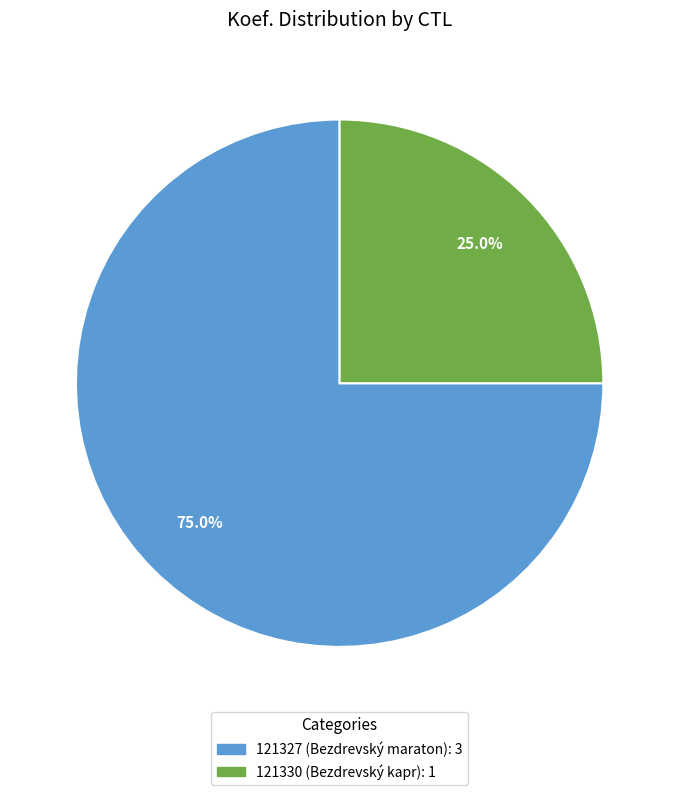

Is the sum of 121327 and 121330 greater than half?

Yes